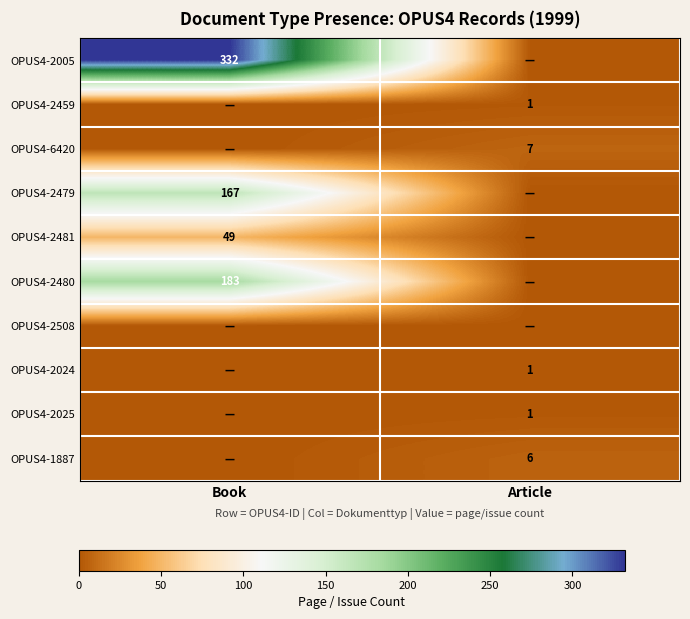

The value of OPUS4-2025 at Article is 2. True or false?

False